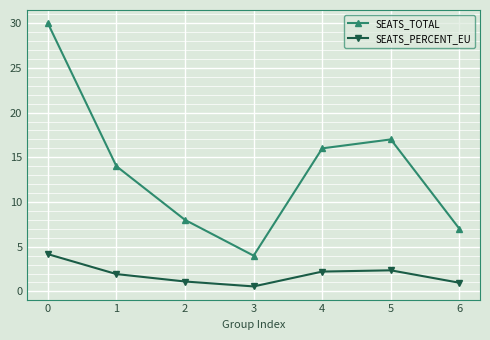

Count the number of data series in this chart.

2